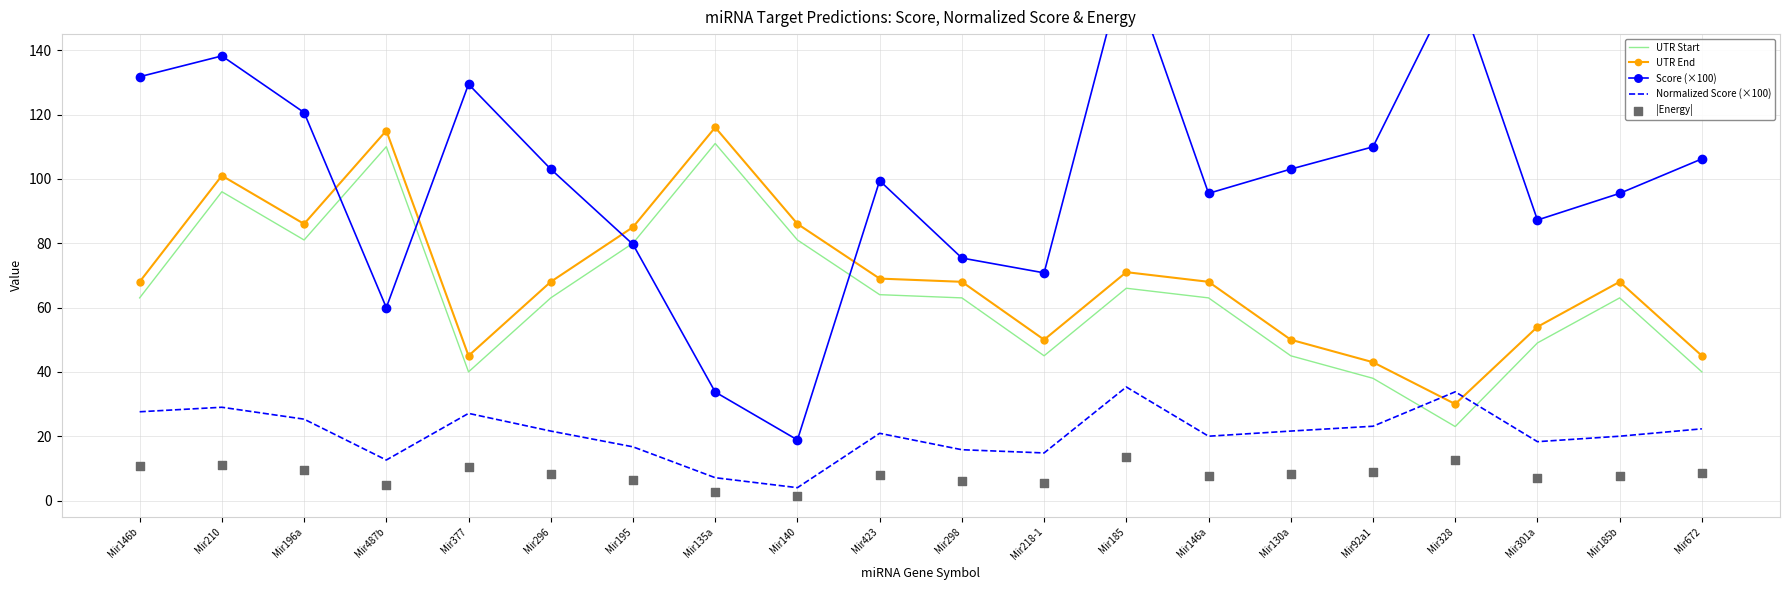

At which category is the sum across all series the highest?

Mir210